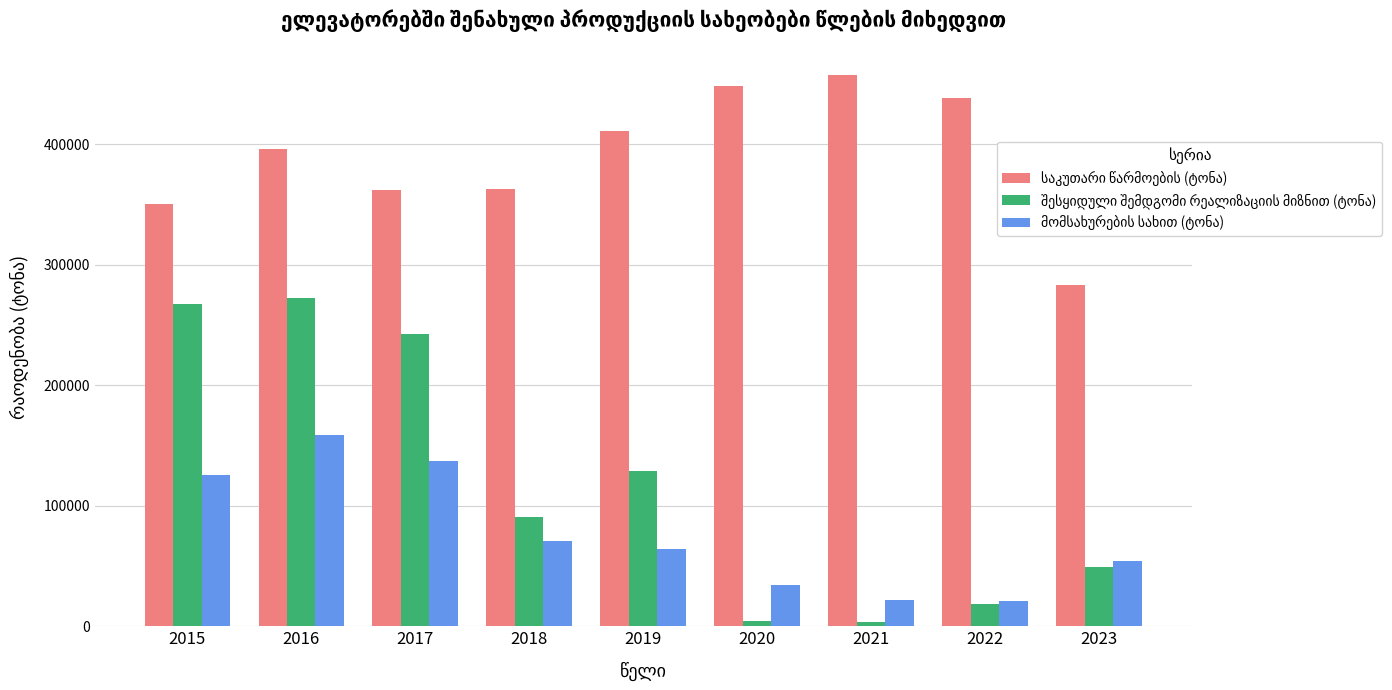

What is the difference between the highest and lowest values at 2022?

420556.9